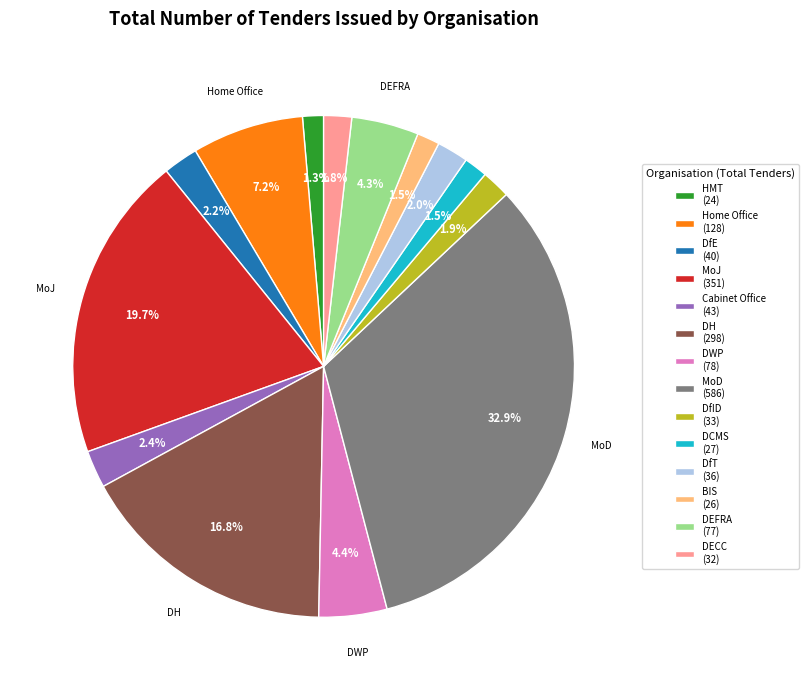

To the nearest percent, what portion does DH represent?

17%